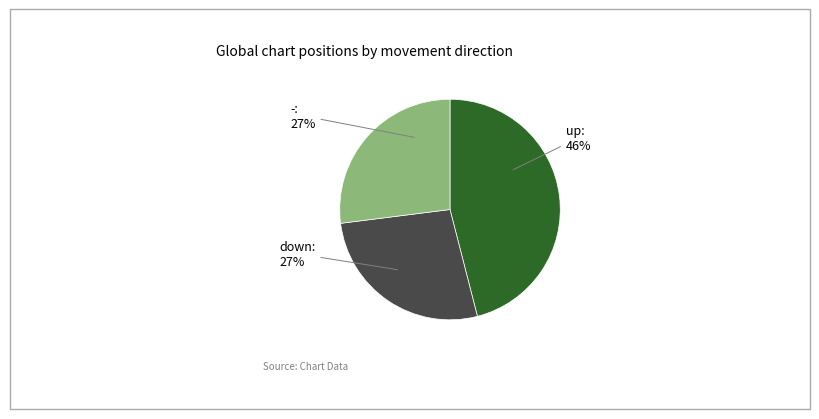

To the nearest percent, what is the difference between the largest and smallest slice percentages?

19%